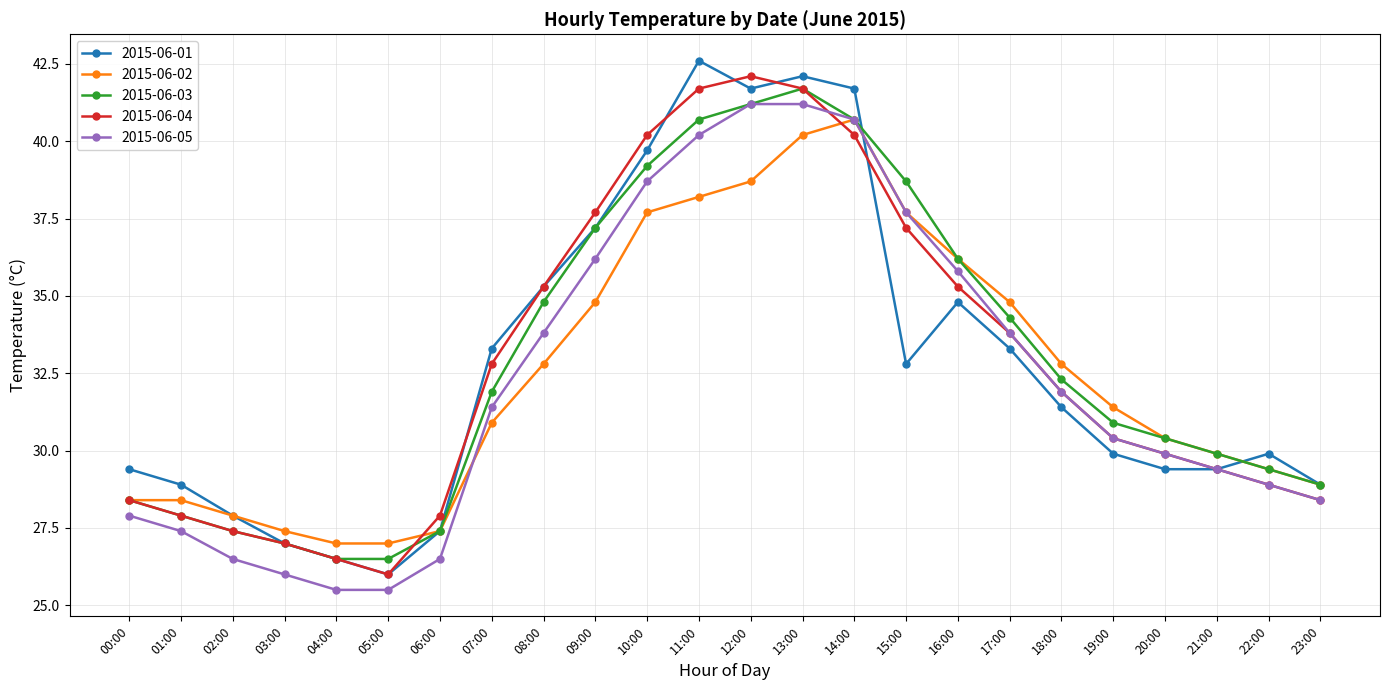

Where is the first local maximum for 2015-06-03?

13:00